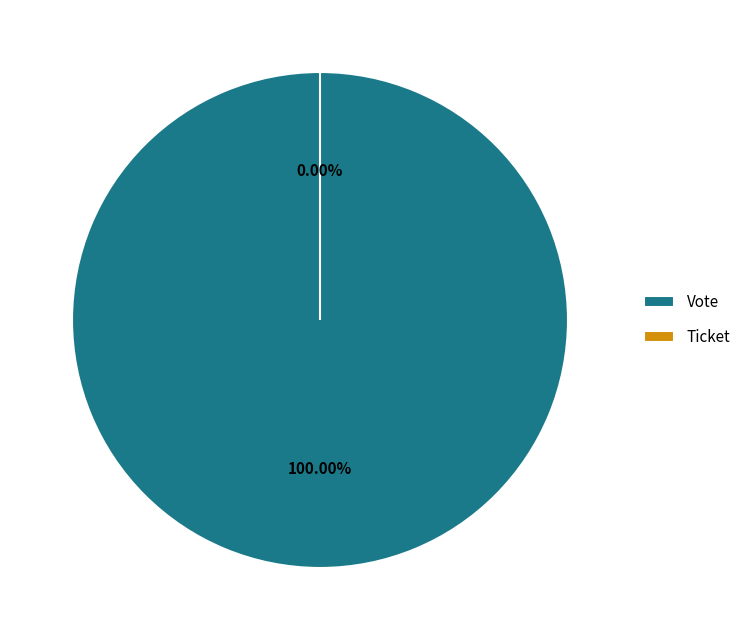

What is the change in value from Vote to Ticket?

-1